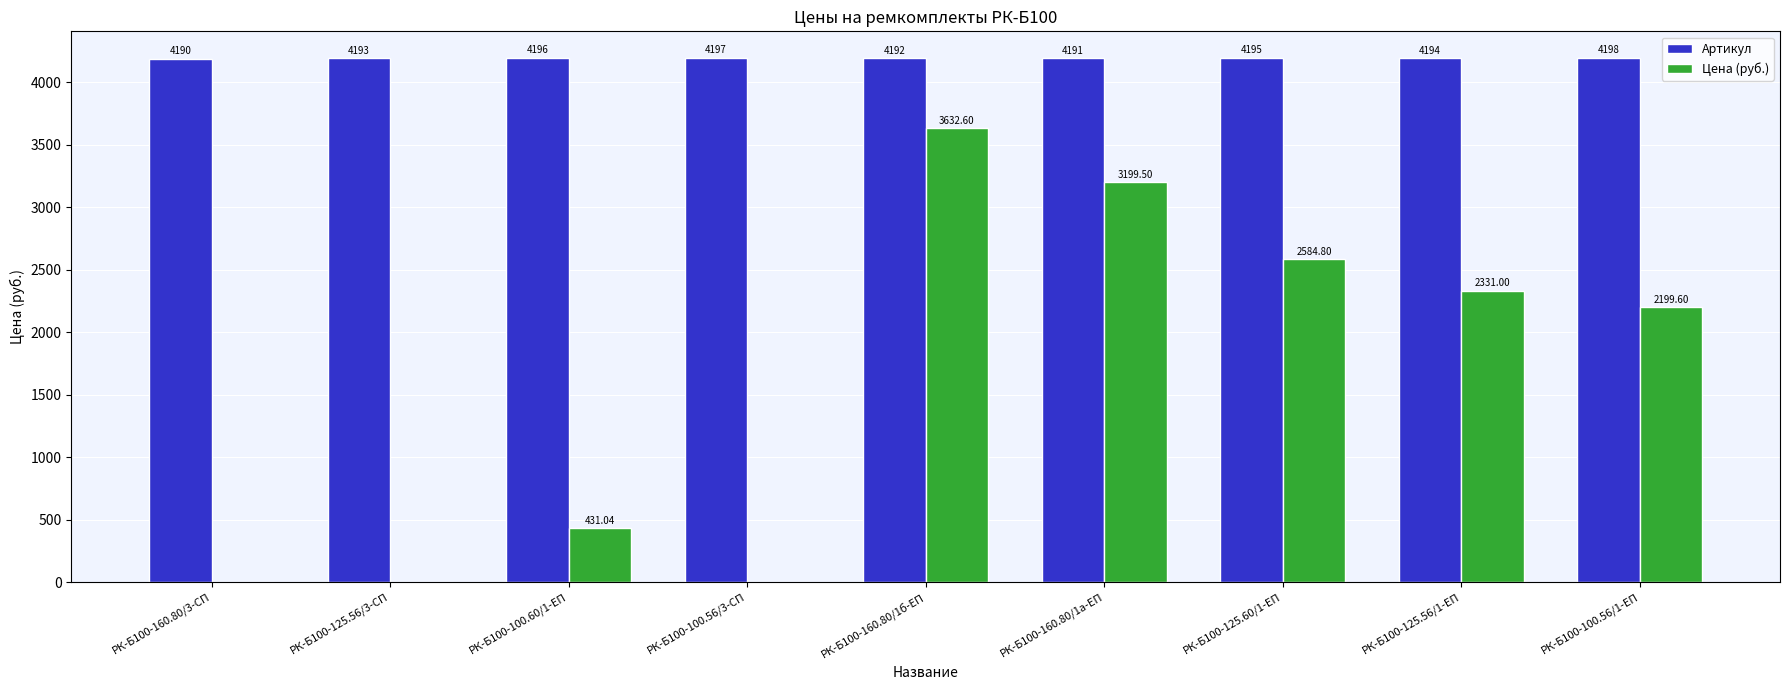

Reading left to right, extract all data points from this chart.

Артикул: РК-Б100-160.80/3-СП=4190.0	РК-Б100-125.56/3-СП=4193.0	РК-Б100-100.60/1-ЕП=4196.0	РК-Б100-100.56/3-СП=4197.0	РК-Б100-160.80/1б-ЕП=4192.0	РК-Б100-160.80/1а-ЕП=4191.0	РК-Б100-125.60/1-ЕП=4195.0	РК-Б100-125.56/1-ЕП=4194.0	РК-Б100-100.56/1-ЕП=4198.0
Цена (руб.): РК-Б100-160.80/3-СП=0.0	РК-Б100-125.56/3-СП=0.0	РК-Б100-100.60/1-ЕП=431.0	РК-Б100-100.56/3-СП=0.0	РК-Б100-160.80/1б-ЕП=3632.6	РК-Б100-160.80/1а-ЕП=3199.5	РК-Б100-125.60/1-ЕП=2584.8	РК-Б100-125.56/1-ЕП=2331.0	РК-Б100-100.56/1-ЕП=2199.6